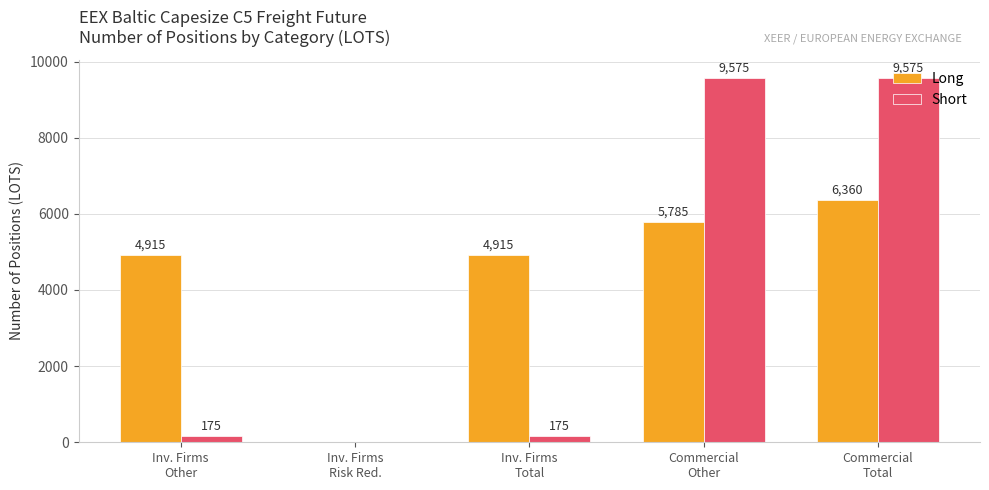

What is the maximum value for Short?

9575